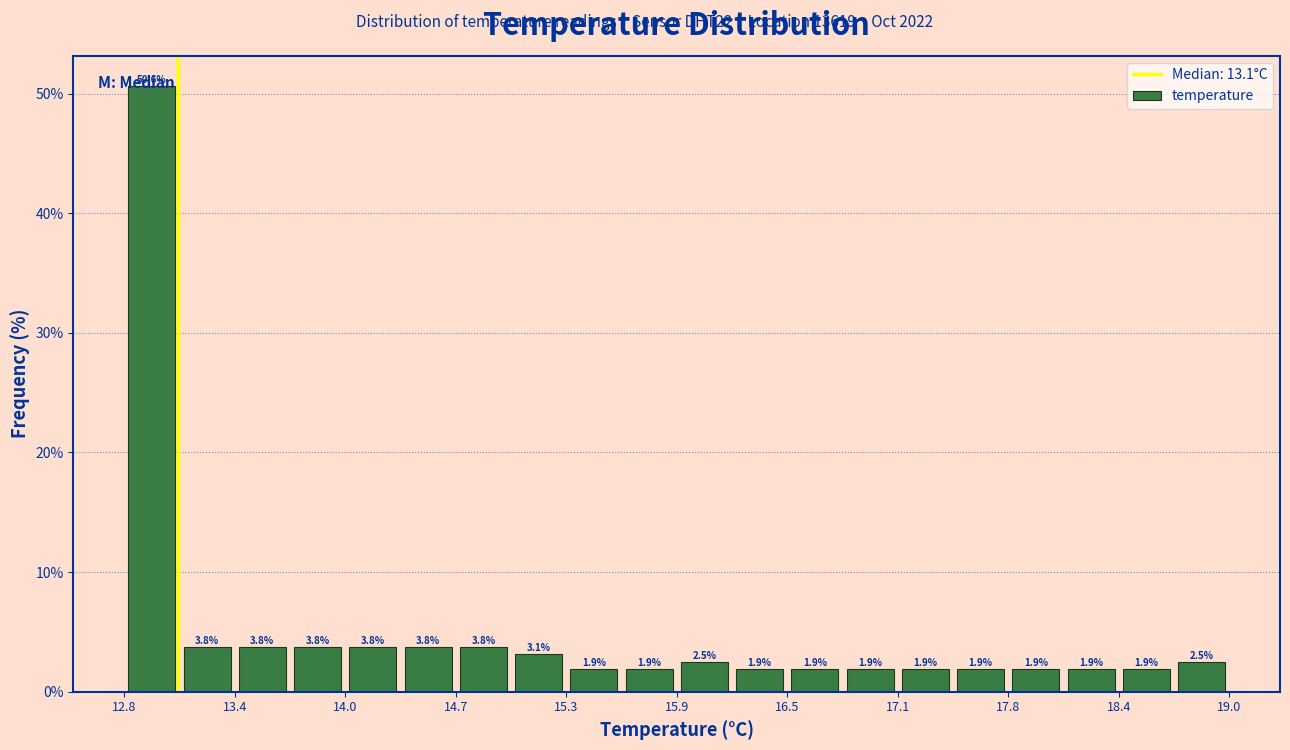

Read against the x-axis, roughly where is the centre of the tallest bar?

13.0